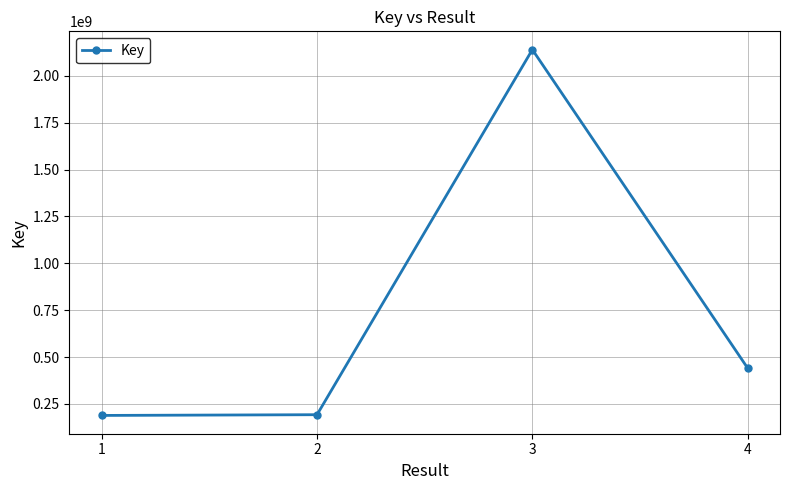

What is the difference between the values at 3 and 1?

1951378784